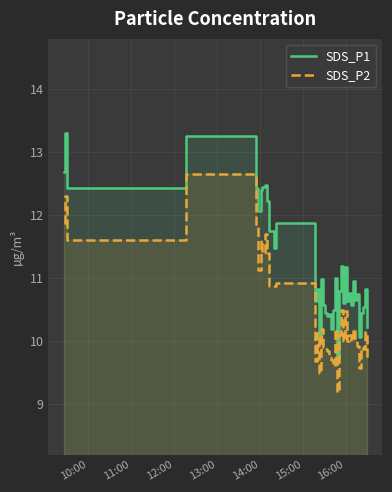

How many data points does each series have?

40